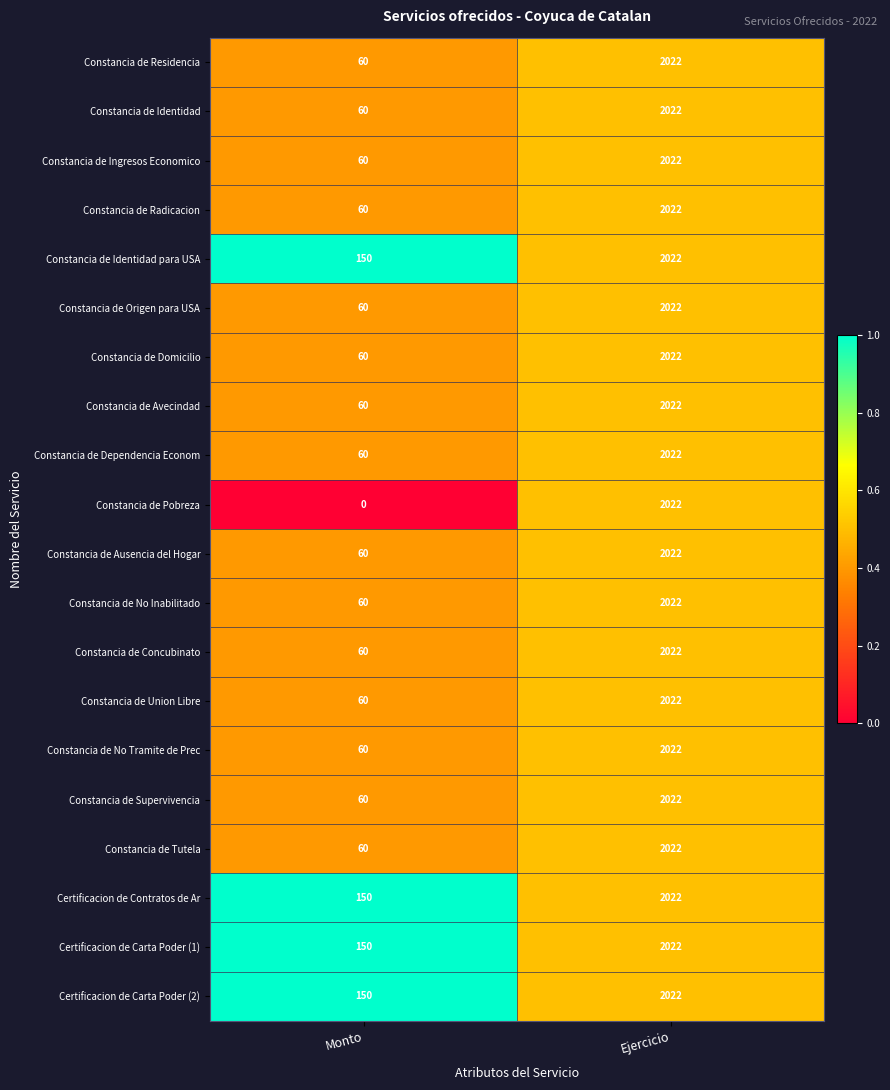

How many data points in Constancia de Identidad para USA are less than 2022?

1